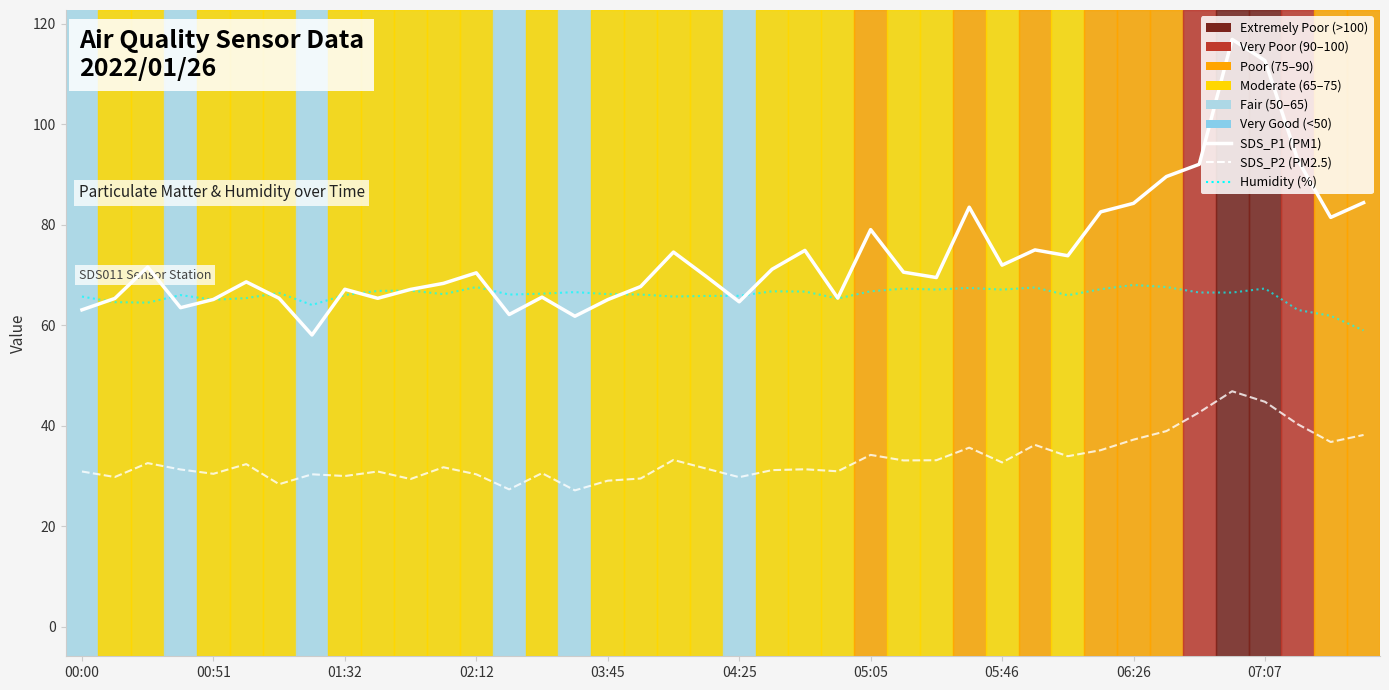

What is the lowest value of the SDS_P1 (PM1) series?

58.1